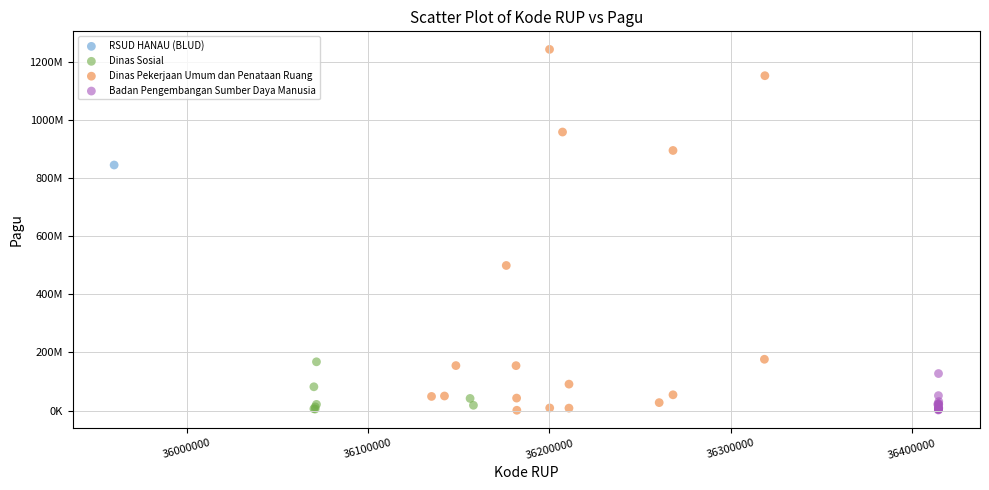

What are all the series names shown in the legend?

RSUD HANAU (BLUD), Dinas Sosial, Dinas Pekerjaan Umum dan Penataan Ruang, Badan Pengembangan Sumber Daya Manusia